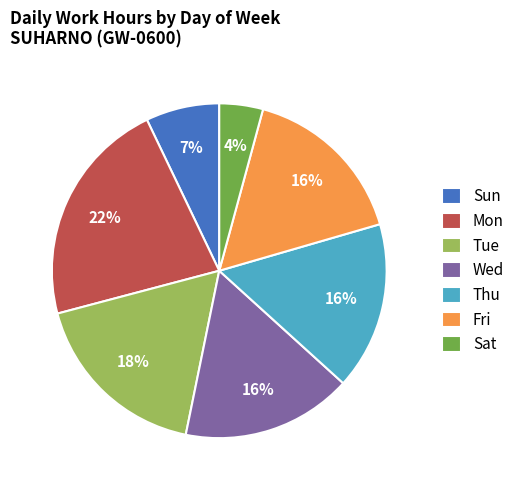

What is the ratio of the value at Tue to the value at Fri?

1.1